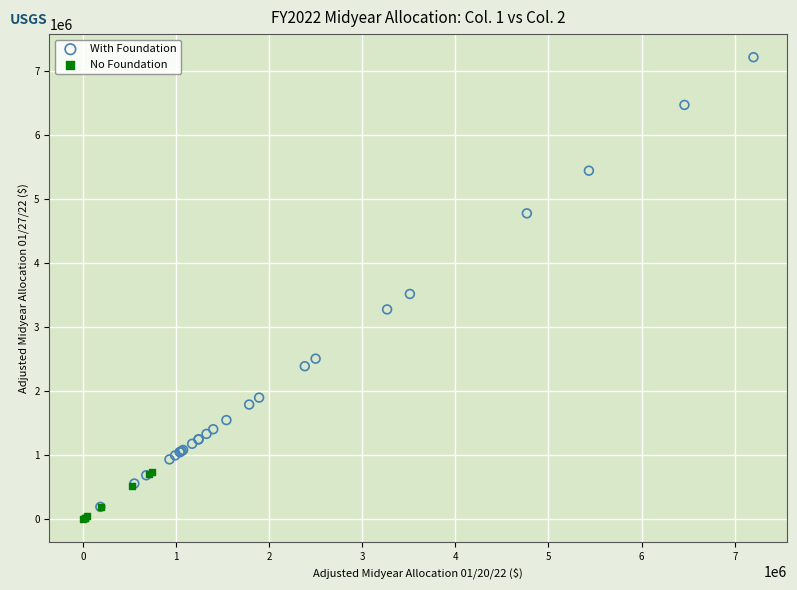

Which series has the widest spread of Y values?

With Foundation